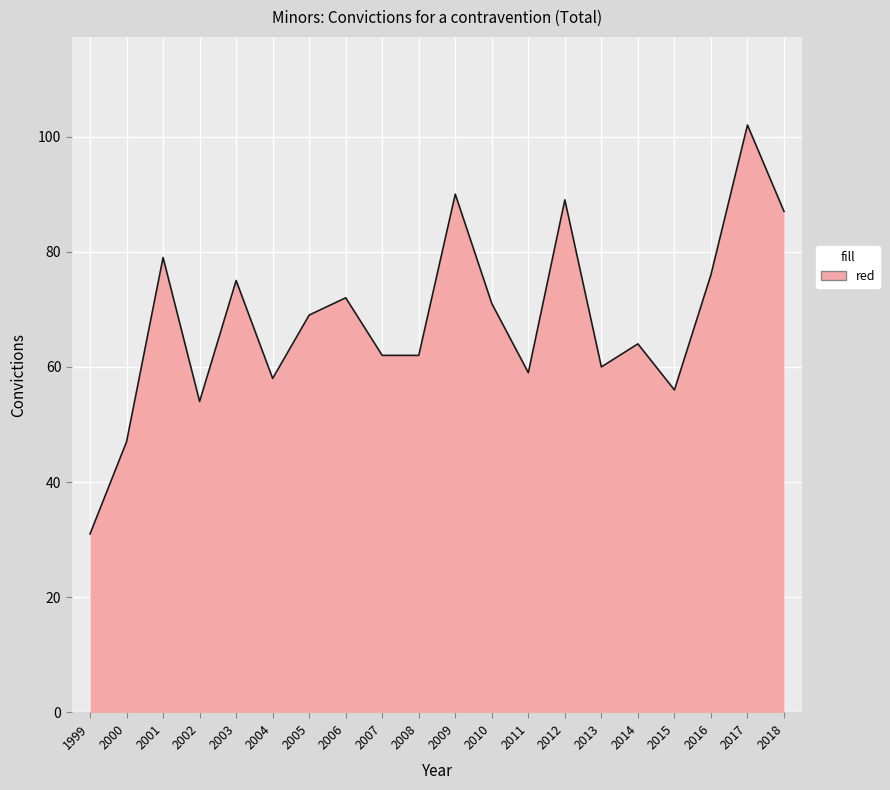

Which category has the lowest value across all series?

1999